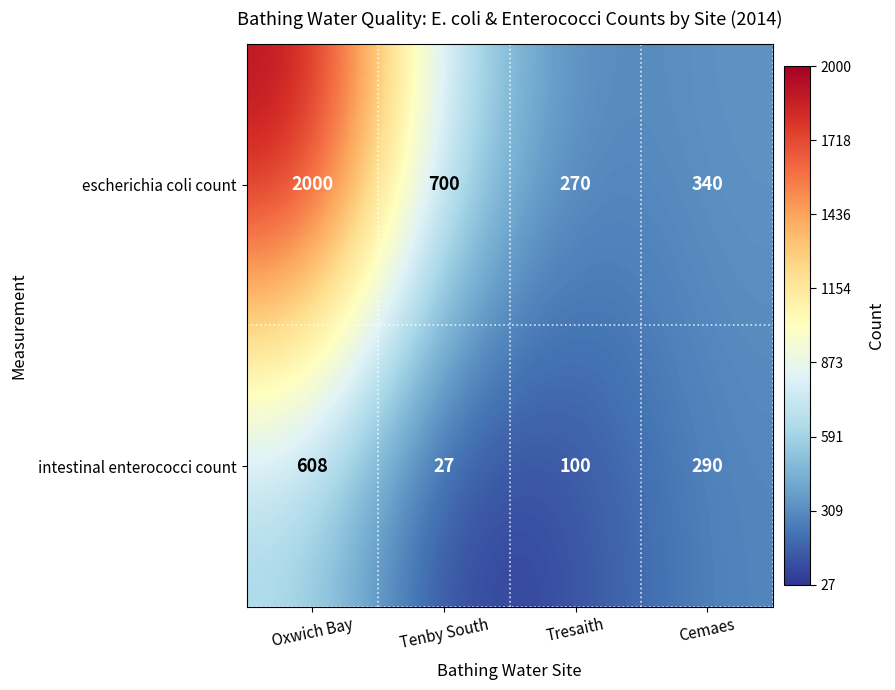

Read the escherichia coli count value at Oxwich Bay.

2000